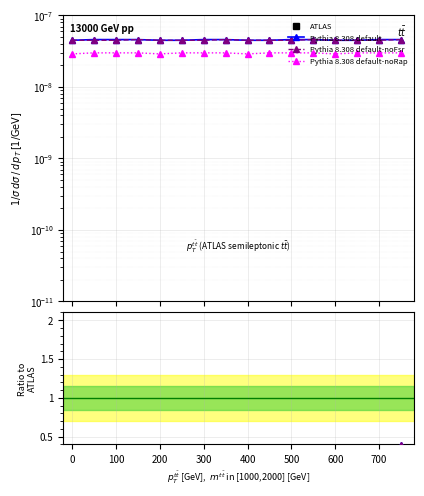

How many series are shown in this chart?

4